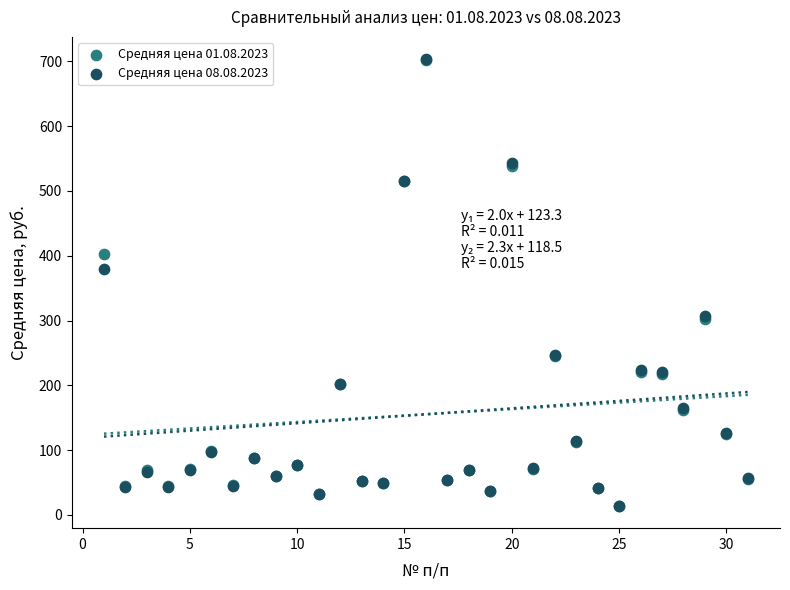

Across all series, what Y value is closest to 358?

379.4